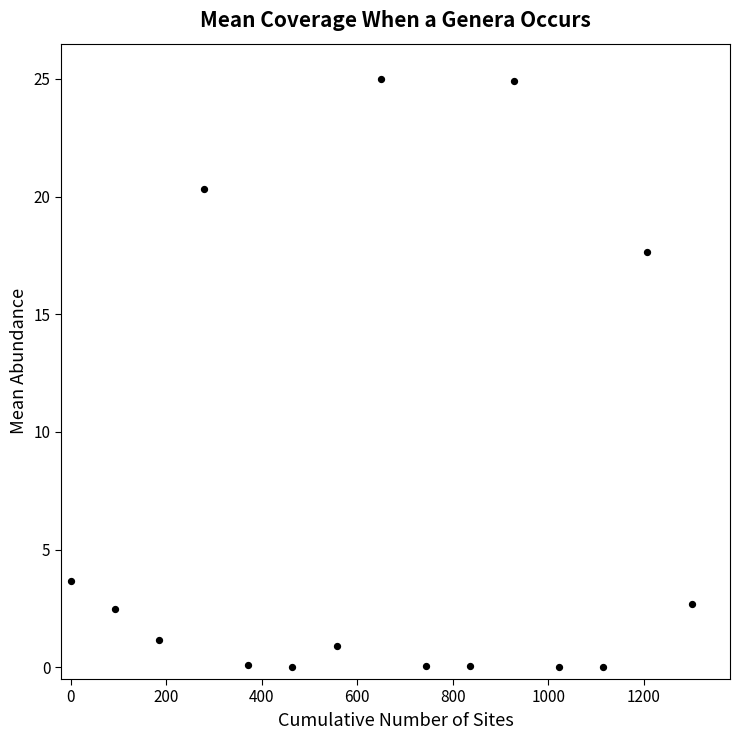

What is the range of X values (max minus min)?

1300.0